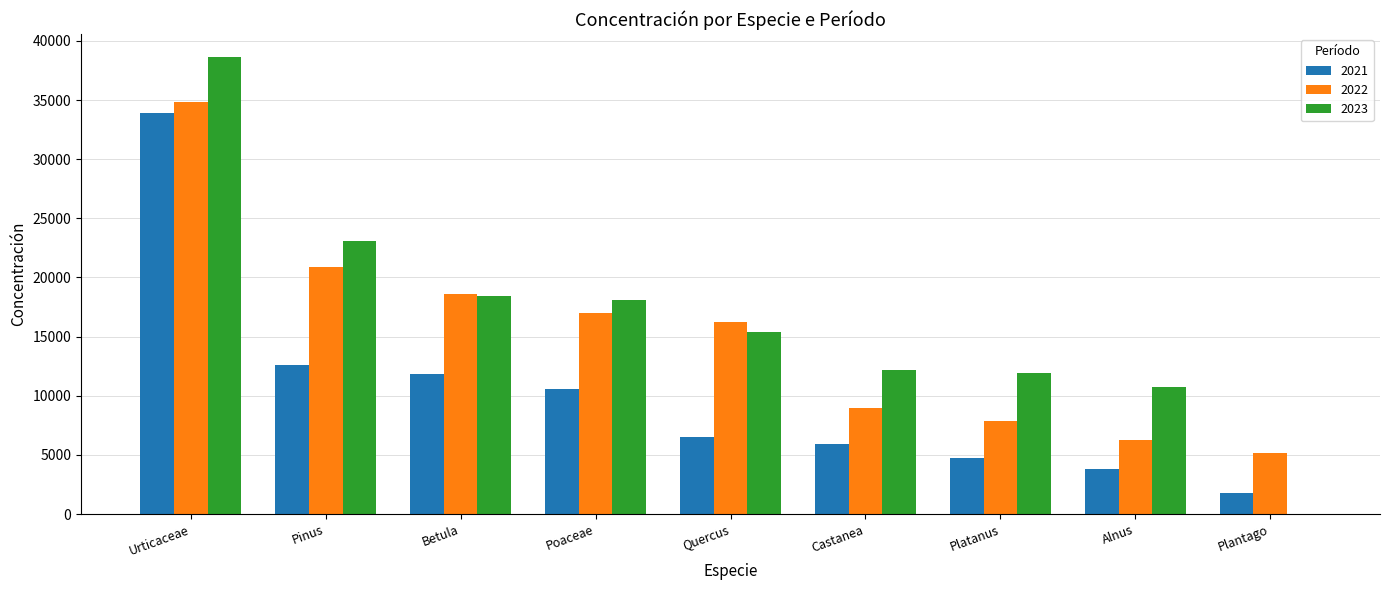

At which label does 2021 reach its peak?

Urticaceae